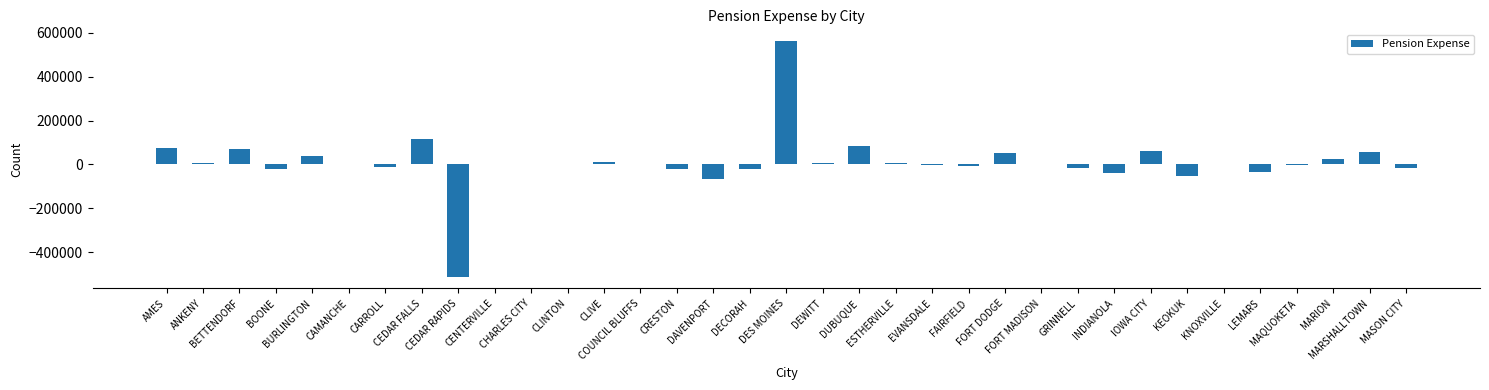

What is the greatest value displayed?

561579